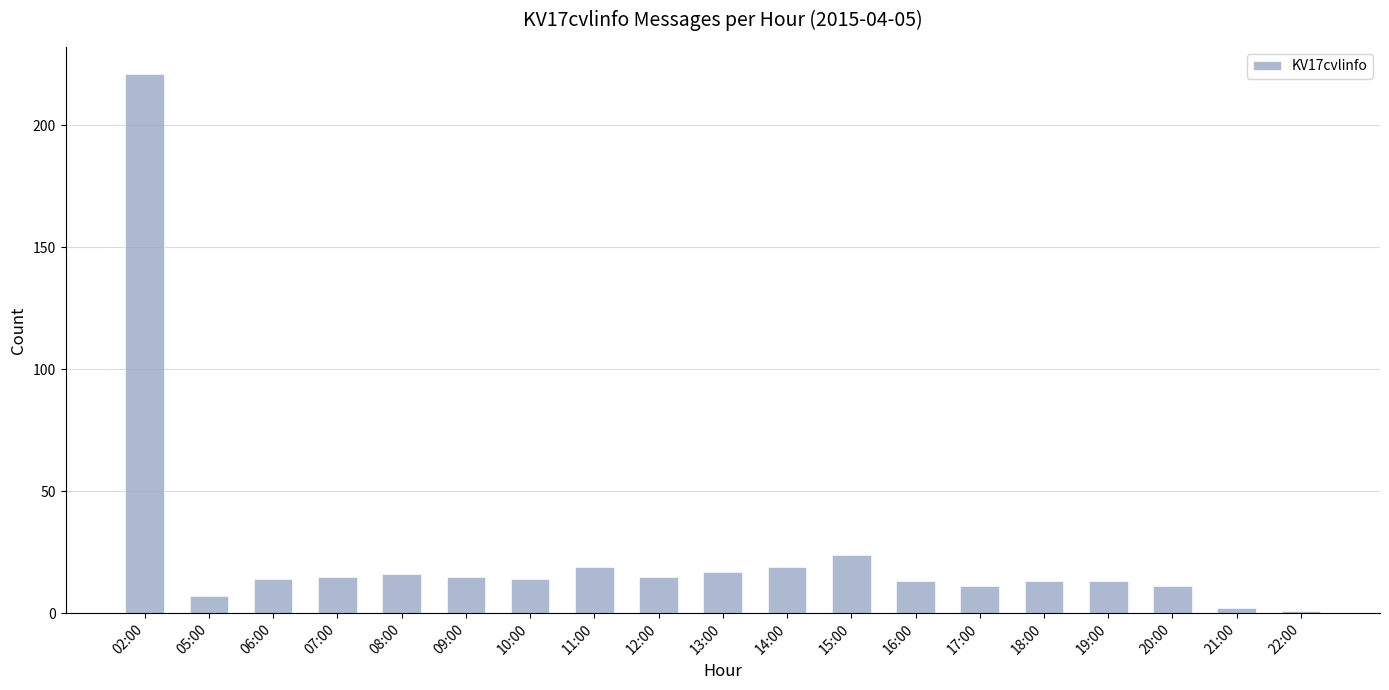

What is the approximate value at 11:00?

19